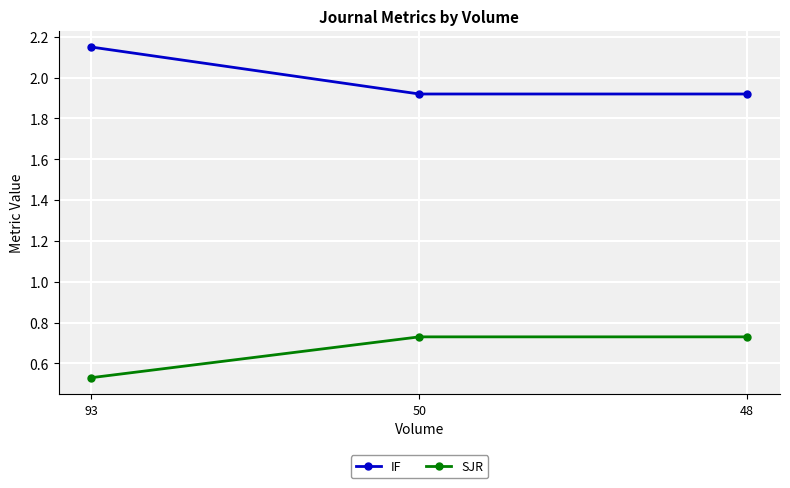

Where is SJR nearest to the value 0?

93